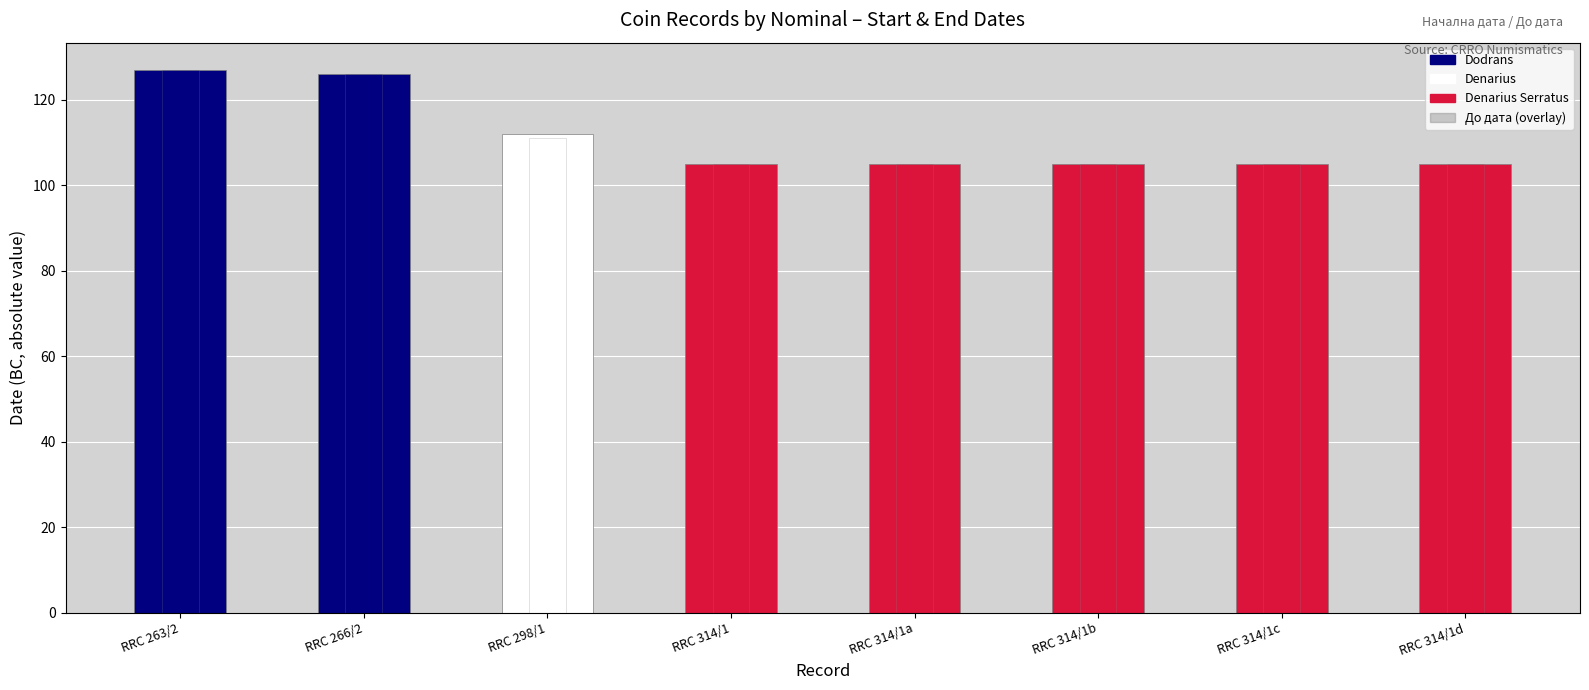

Where is До дата nearest to the value -116?

2